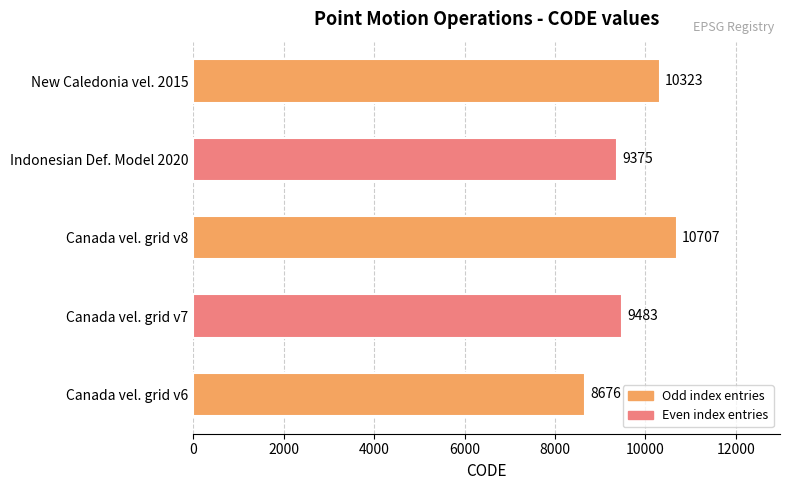

What is the approximate value at Canada vel. grid v7, to the nearest 50?

9500